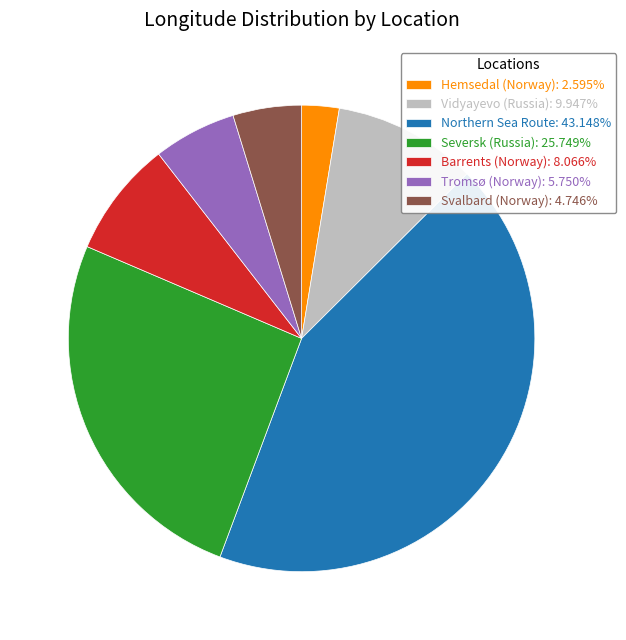

Does Tromsø (Norway): 5.750% represent more than half of the total?

No